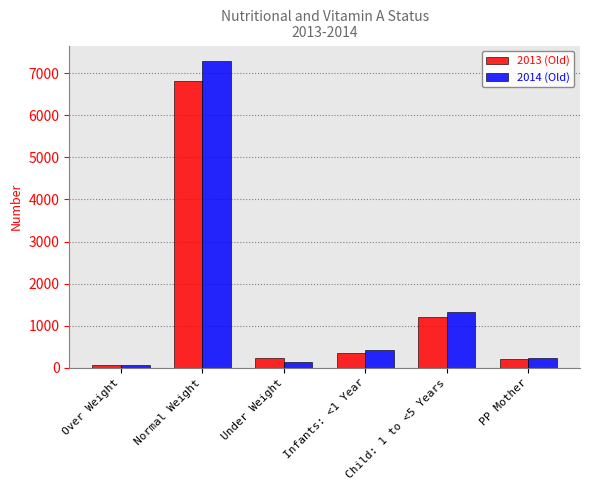

What is the minimum value for 2014 (Old)?

65